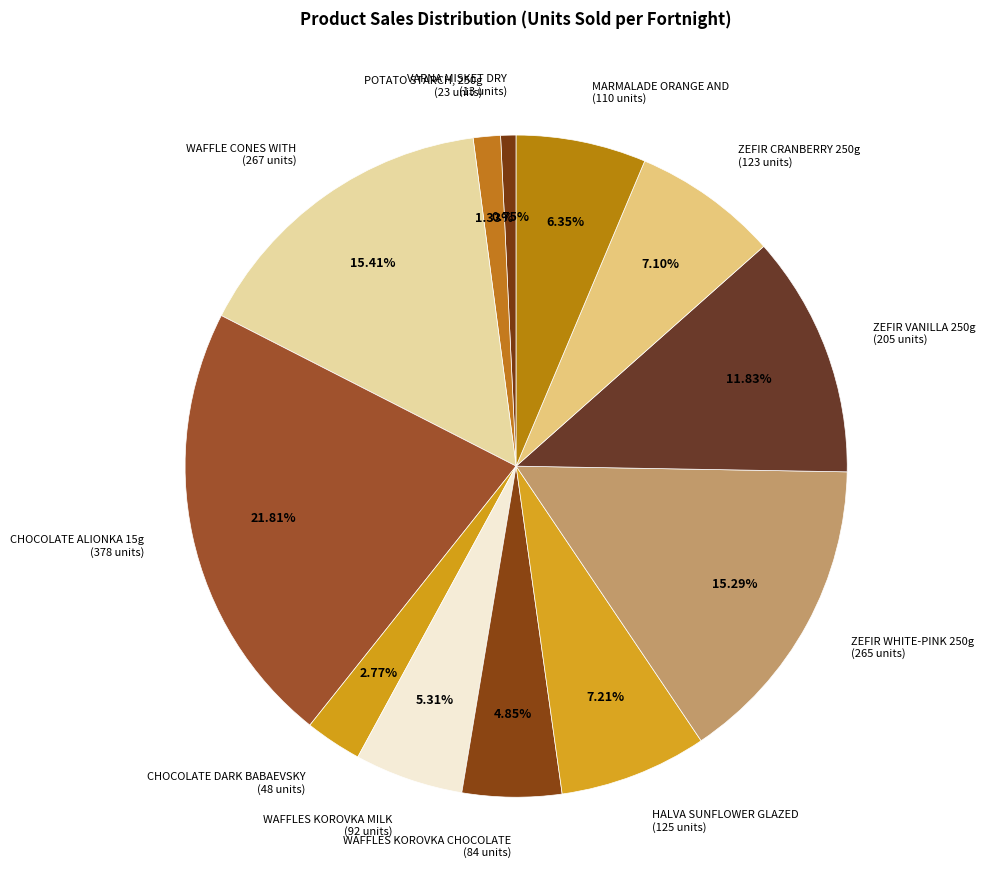

Is WAFFLES KOROVKA MILK (92 units) the majority of the pie?

No